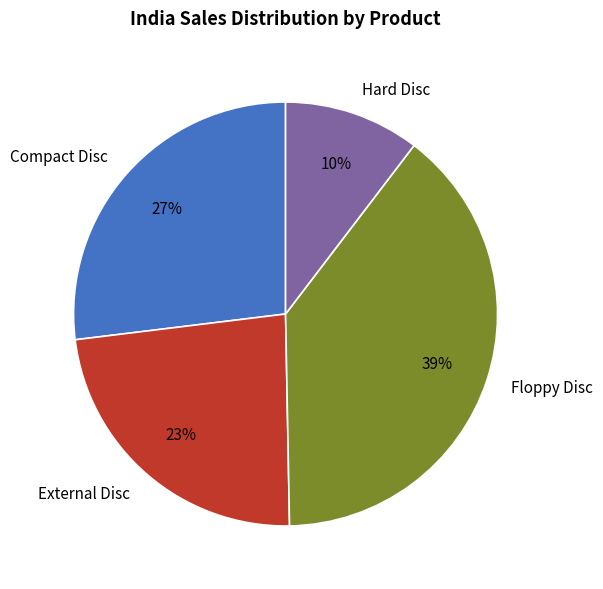

Do Compact Disc and Hard Disc together represent more than half of the pie?

No